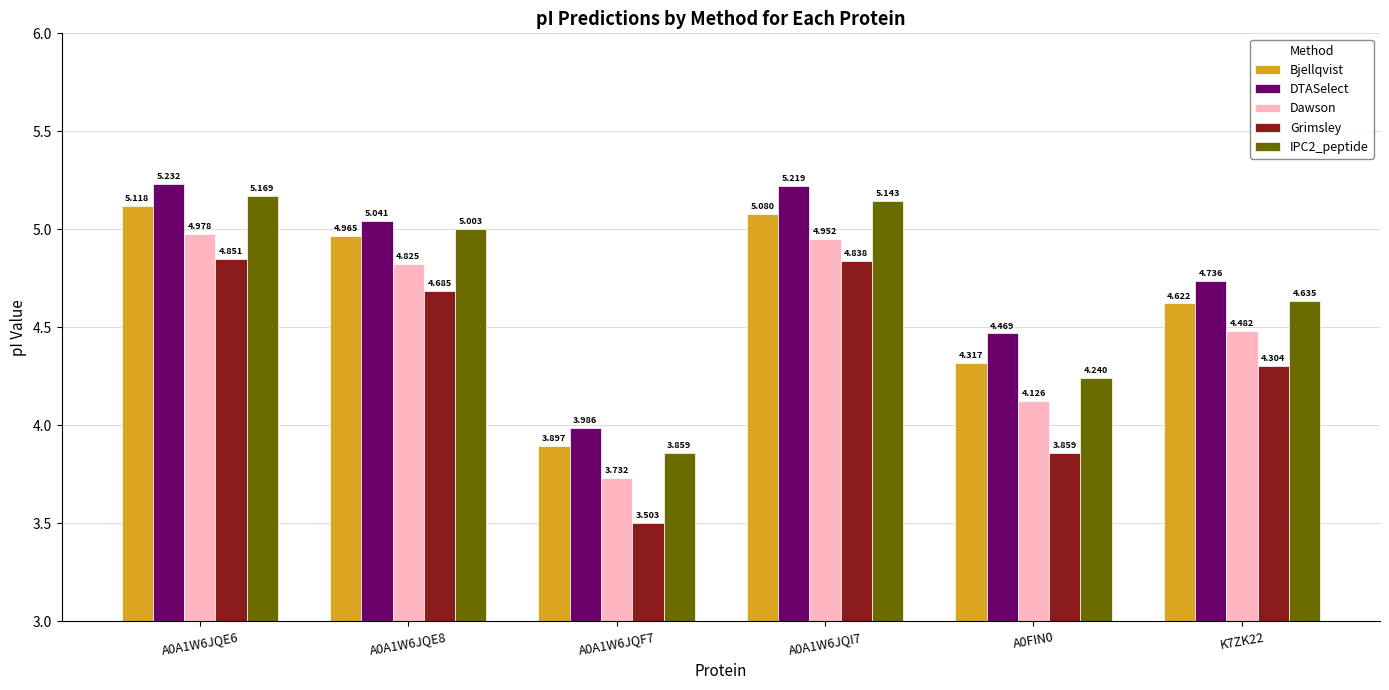

Which series has the largest total across all categories?

DTASelect